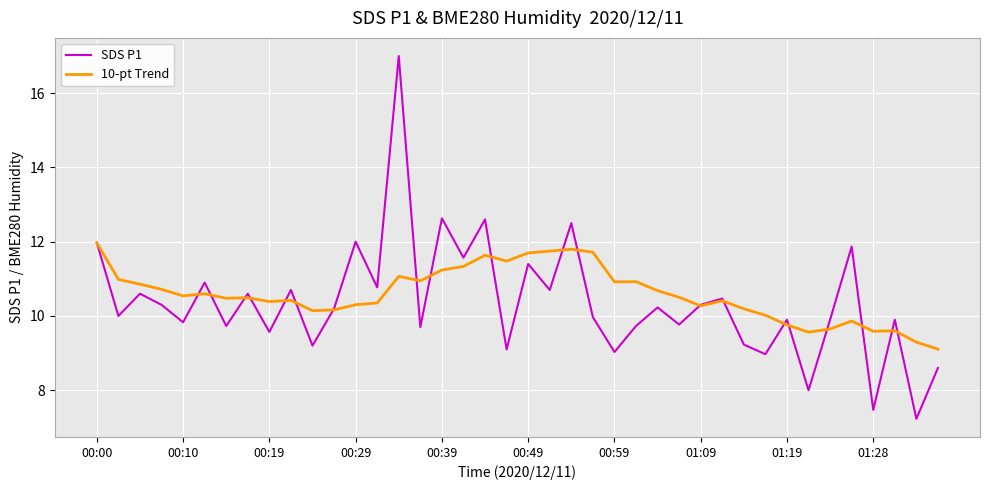

How many lines are shown in the chart?

2